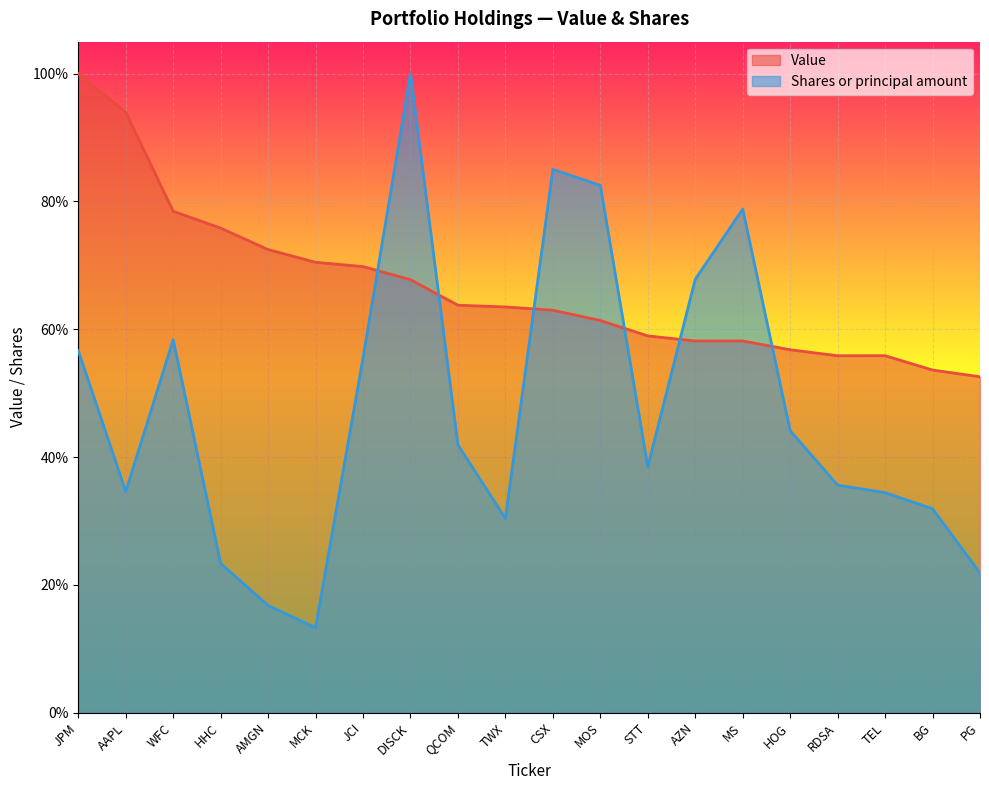

Does the chart display data point markers on the line(s)?

No